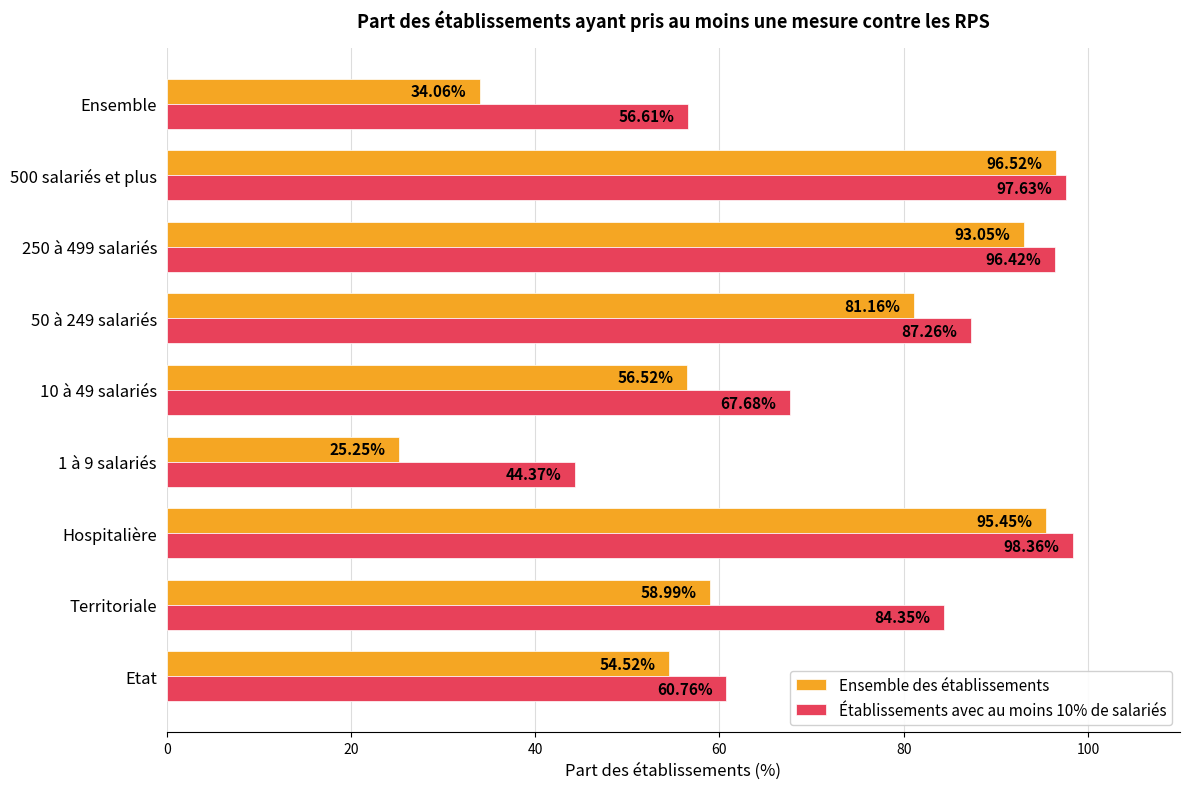

At which category is the sum across all series the highest?

500 salariés et plus